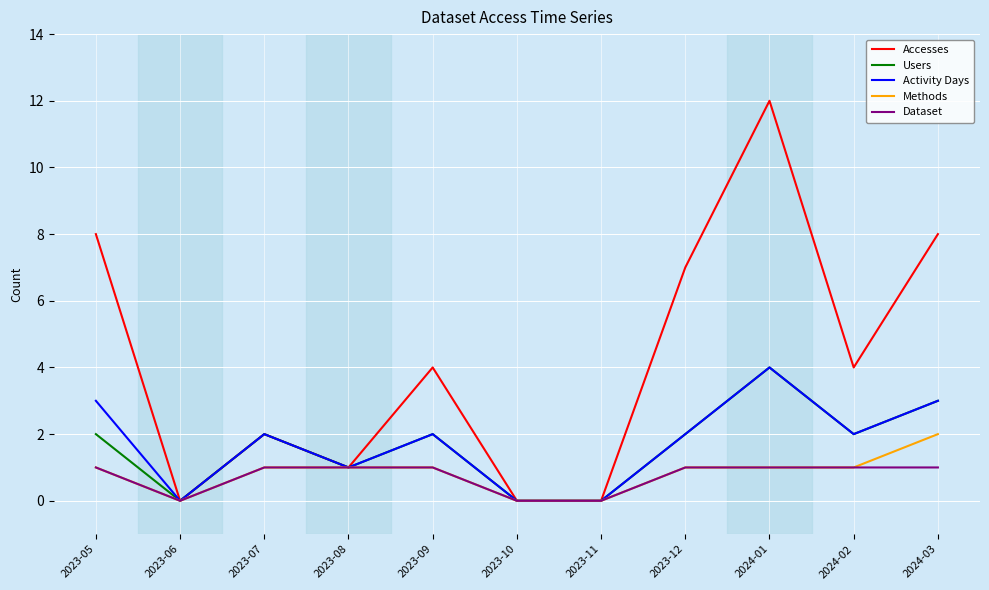

The value of Dataset at 2023-12 is 1. True or false?

True